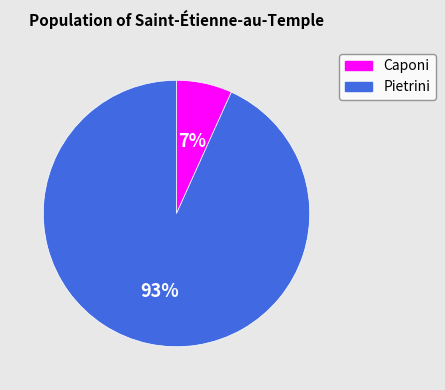

Is the sum of Caponi and Pietrini greater than half?

Yes